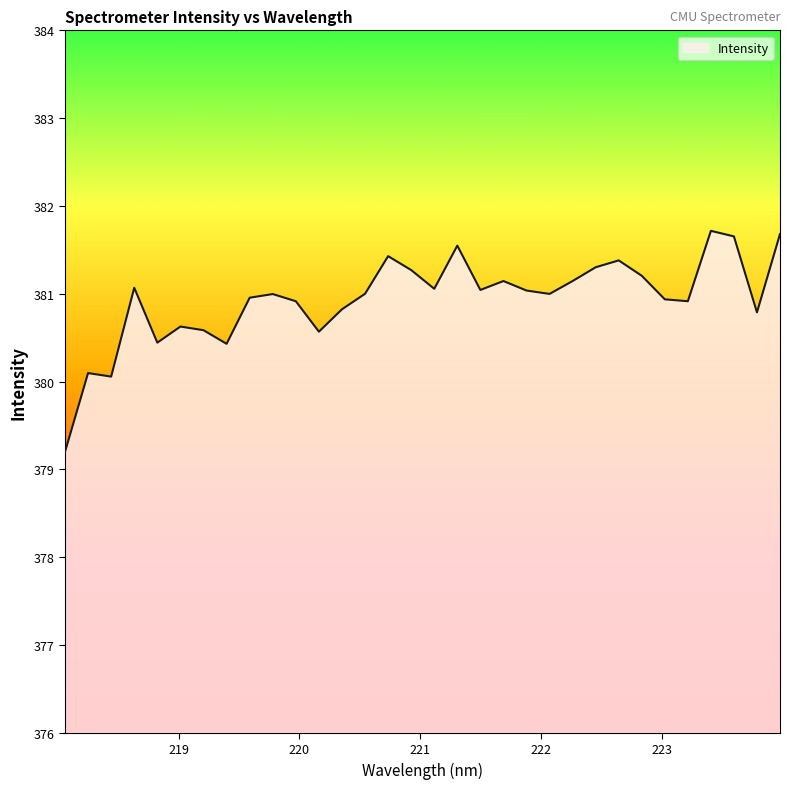

What is the difference between the maximum and minimum values?

2.5